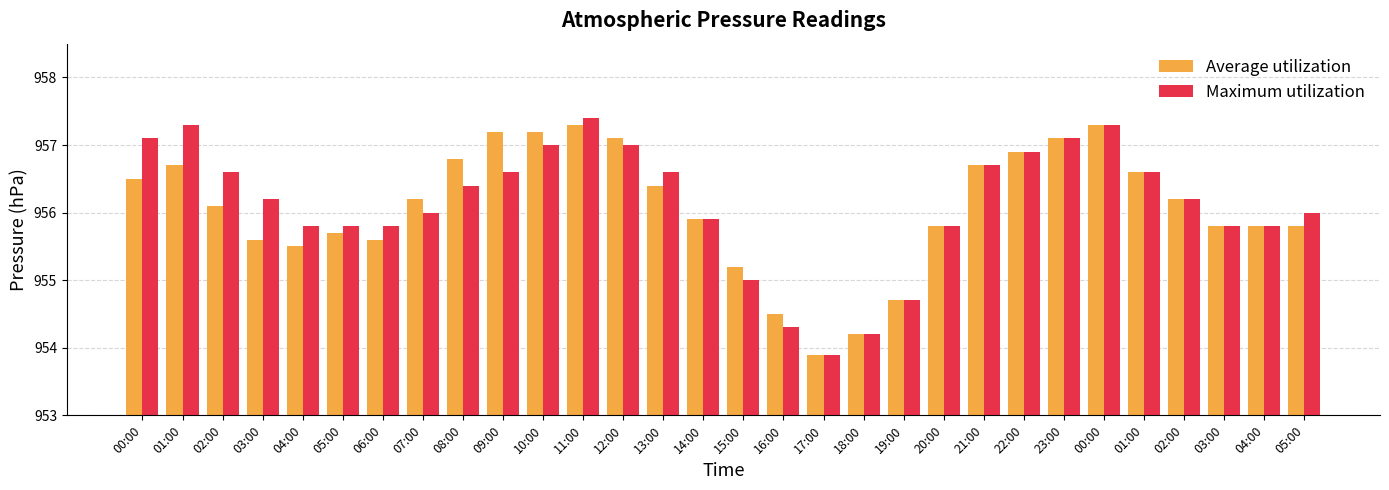

How many categories are shown in the chart?

30